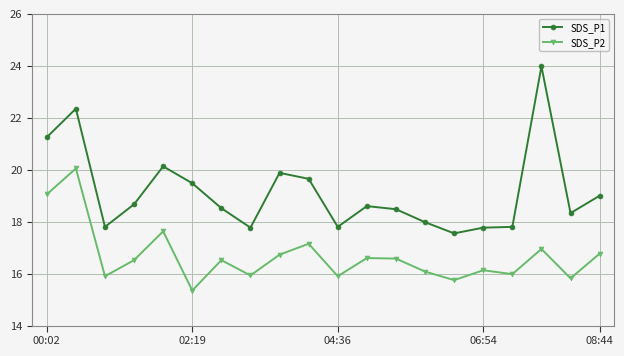

Is this an area chart (filled region under the line)?

No